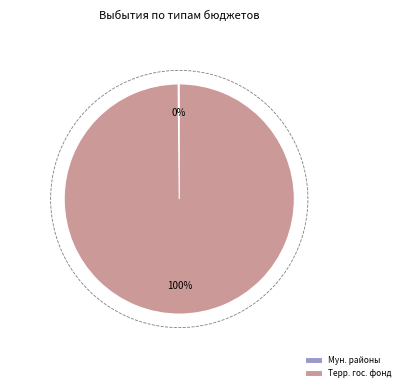

To the nearest percent, what is the average slice percentage?

50%